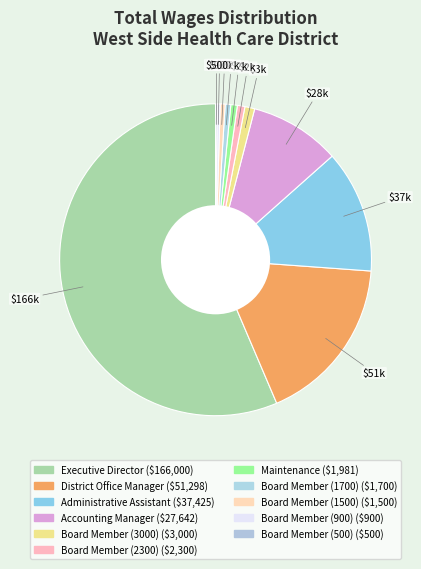

What is the ratio of the value at Accounting Manager to the value at Board Member (2300)?

12.0